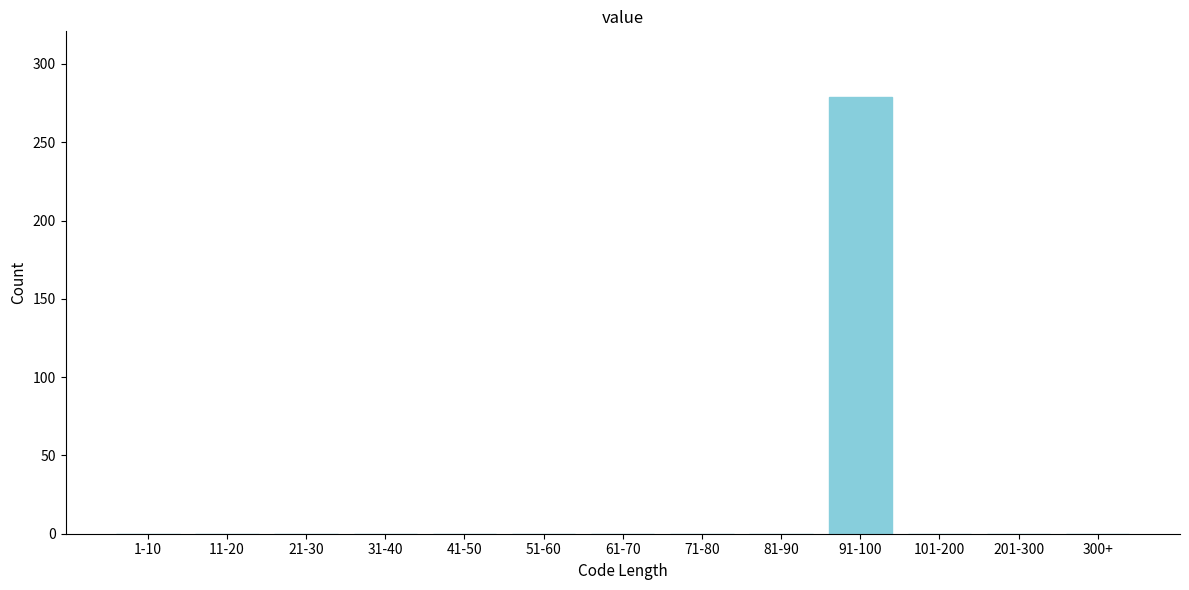

Reading left to right, list all the values displayed in this chart.

1-10=0	11-20=0	21-30=0	31-40=0	41-50=0	51-60=0	61-70=0	71-80=0	81-90=0	91-100=279	101-200=0	201-300=0	300+=0